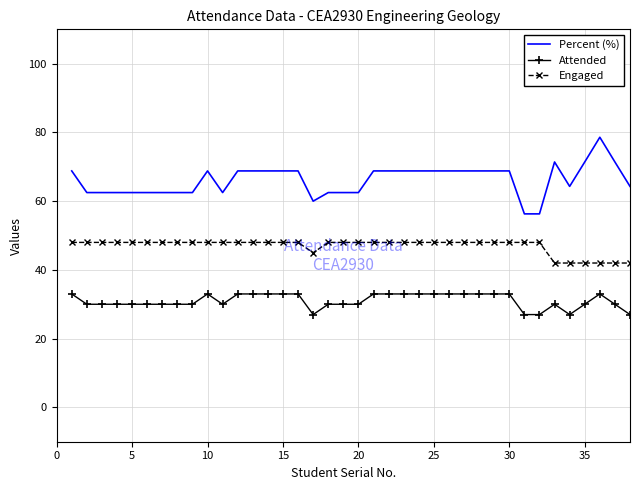

True or false: Percent (%) and Attended intersect in this chart.

False